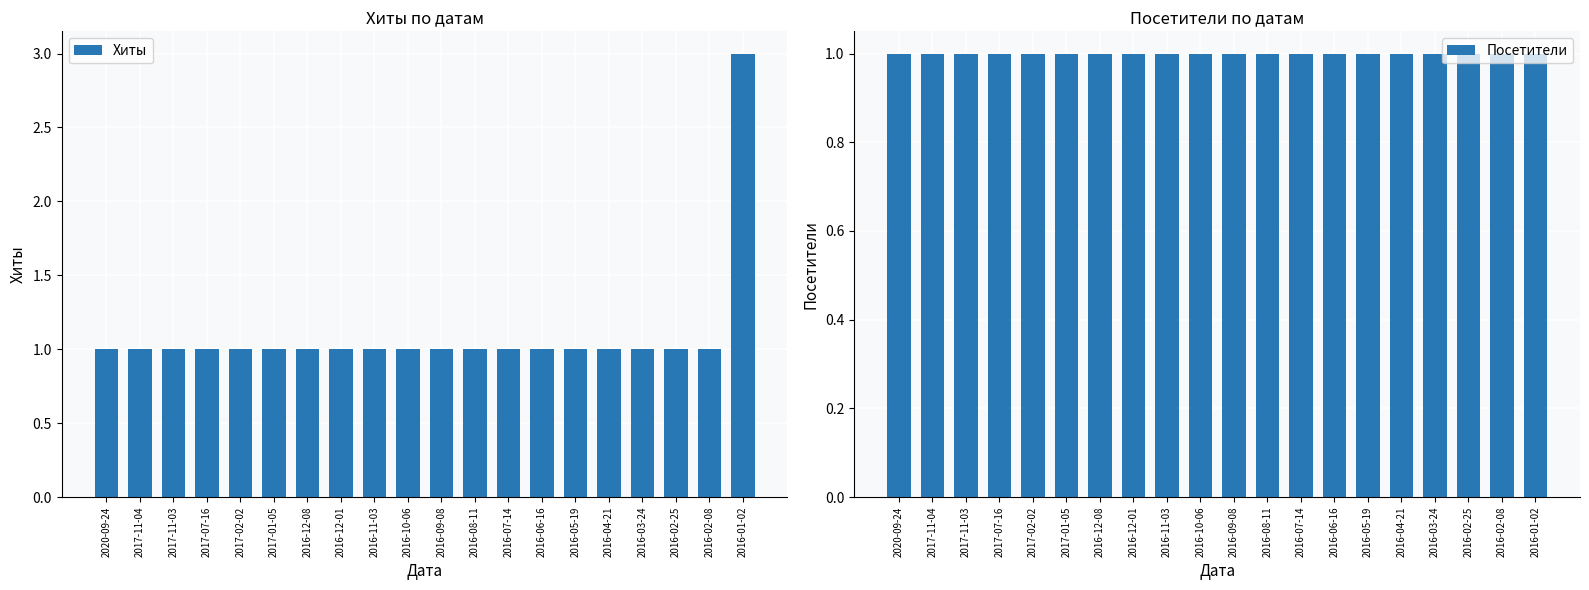

At which category is the sum across all series the highest?

2016-01-02